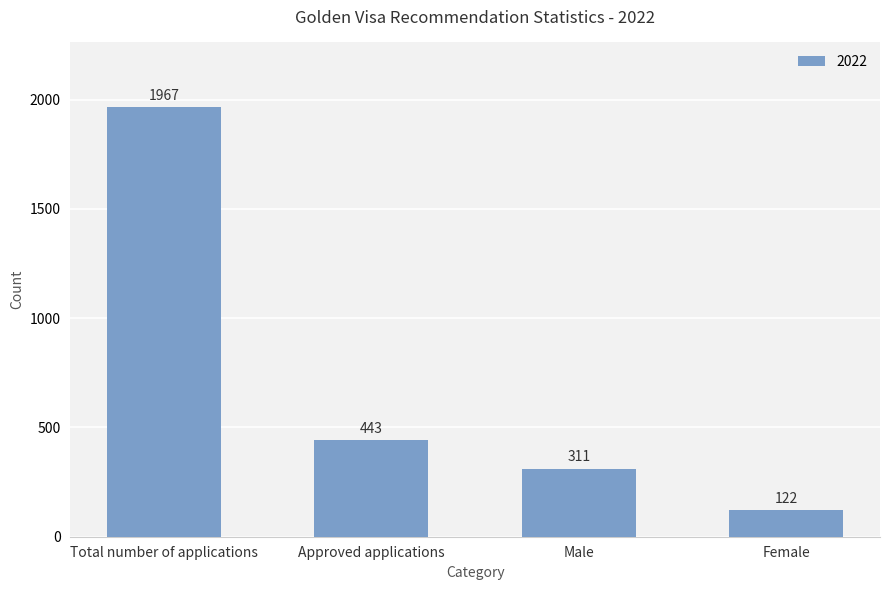

How many distinct data groups are displayed?

1